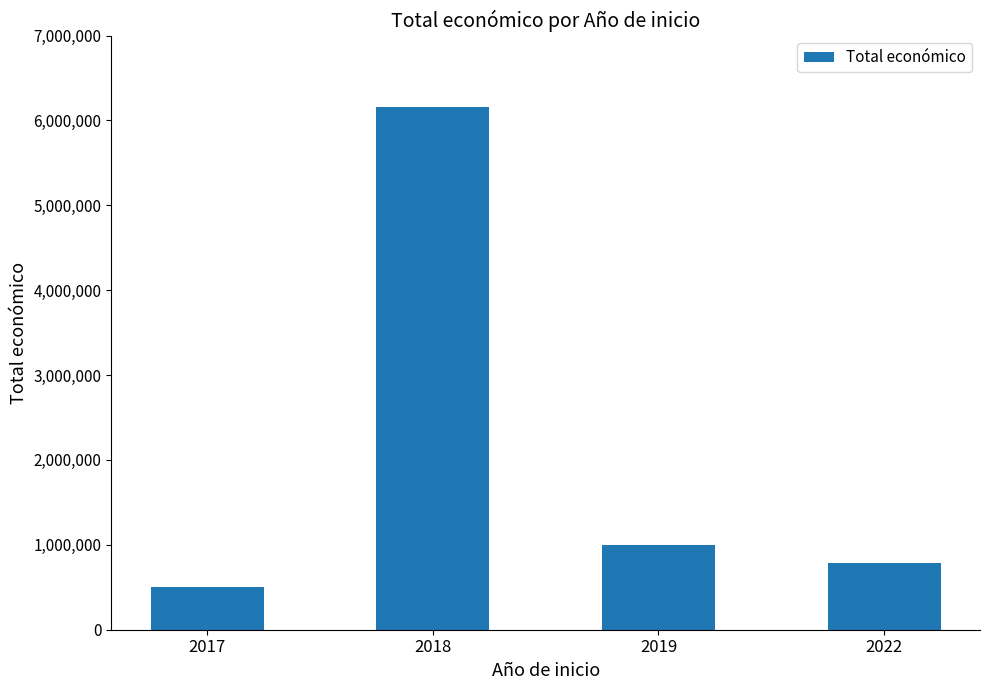

Is it true that the value at 2019 is 1397697?

False